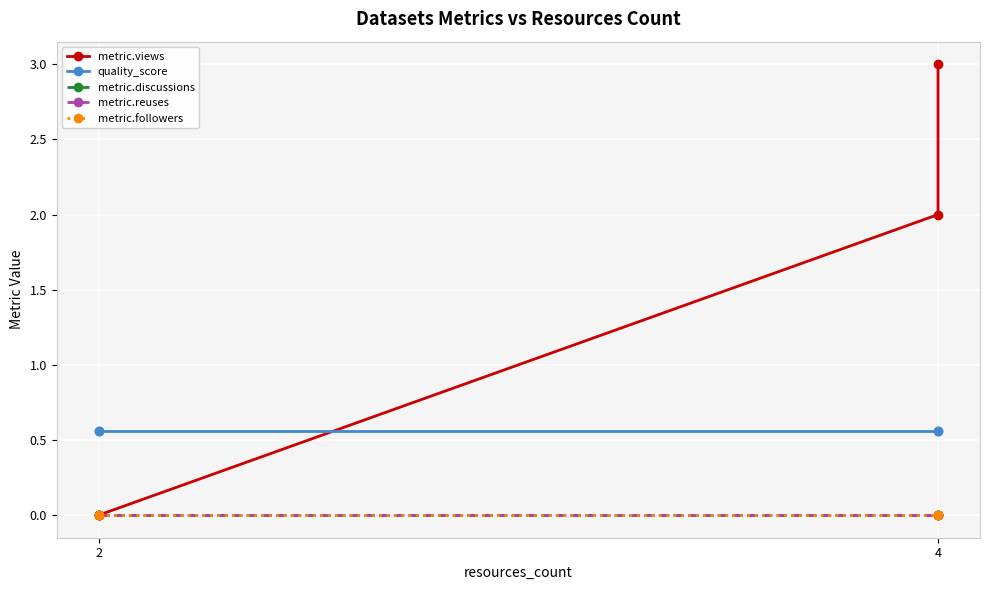

What is the difference between the highest and lowest values at 2?

0.6